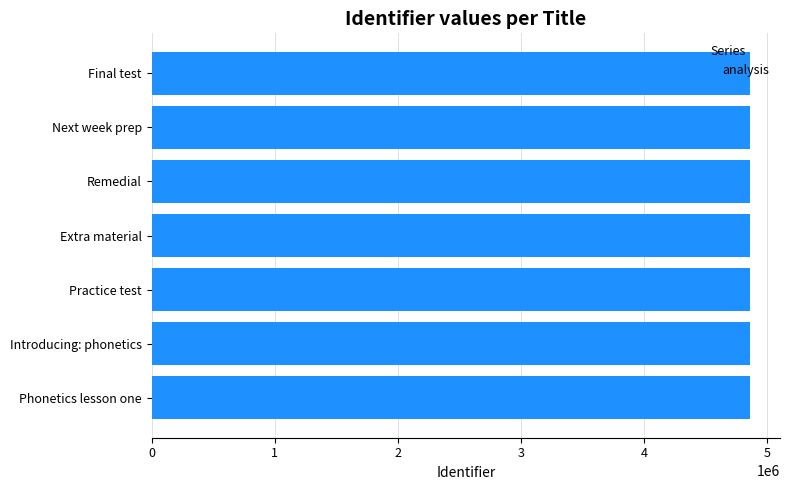

Read the value at Remedial.

4862771